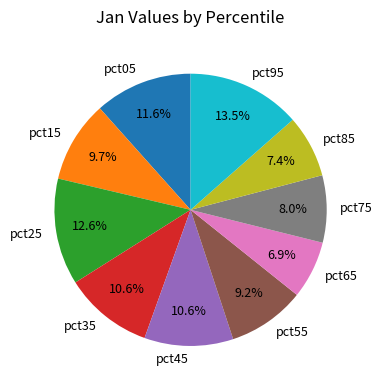

Which category has the biggest portion of the pie?

pct95